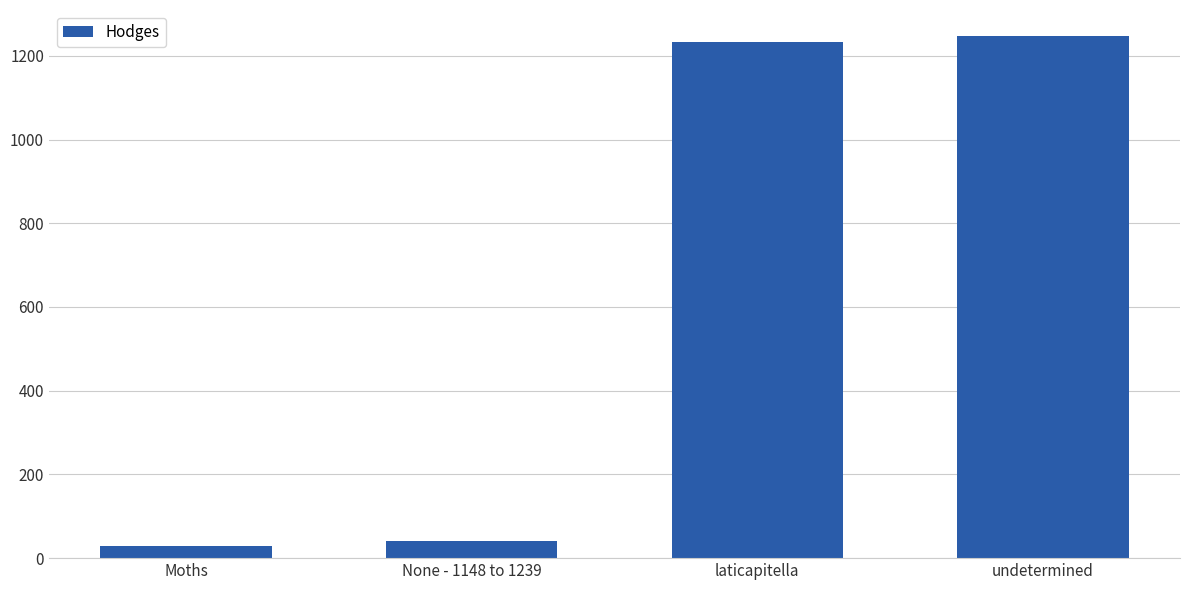

What is the average value?

637.5